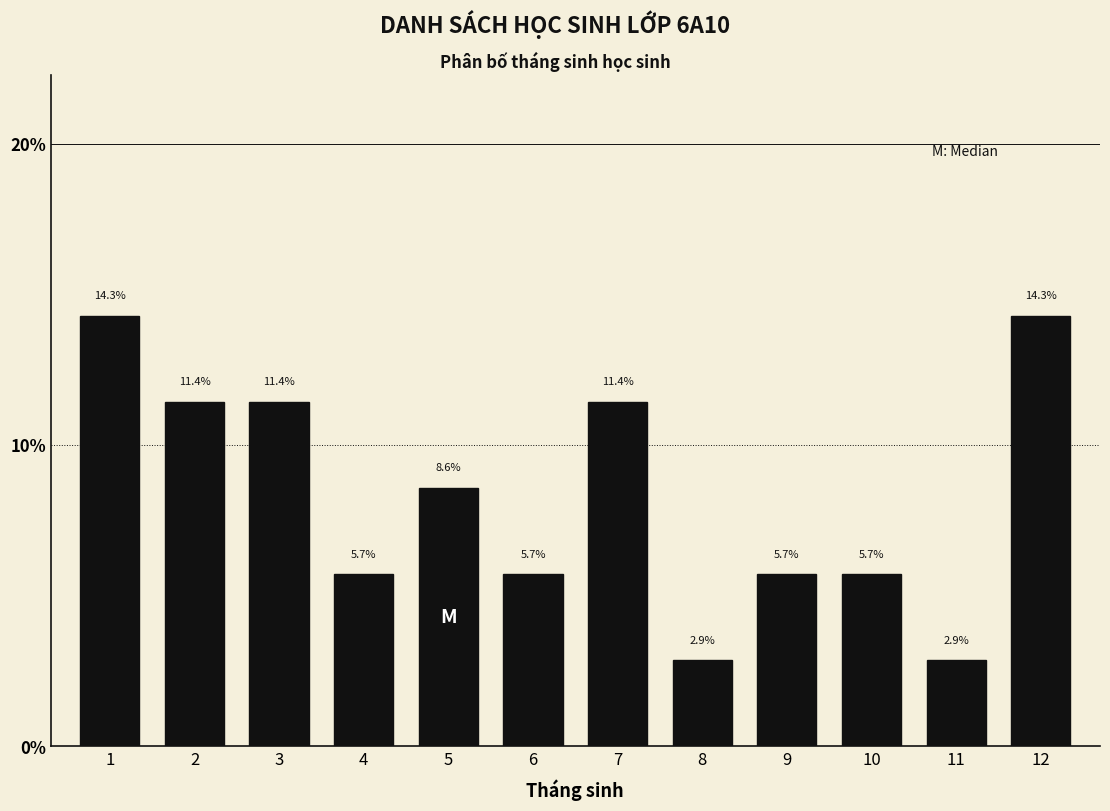

Reading left to right, what are all the values shown in this chart?

1=14.3	2=11.4	3=11.4	4=5.7	5=8.6	6=5.7	7=11.4	8=2.9	9=5.7	10=5.7	11=2.9	12=14.3